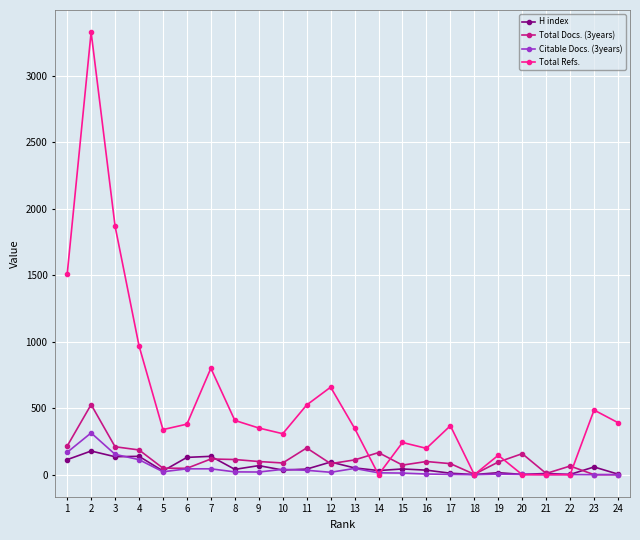

The value of Total Refs. at 3 is 1869. True or false?

True